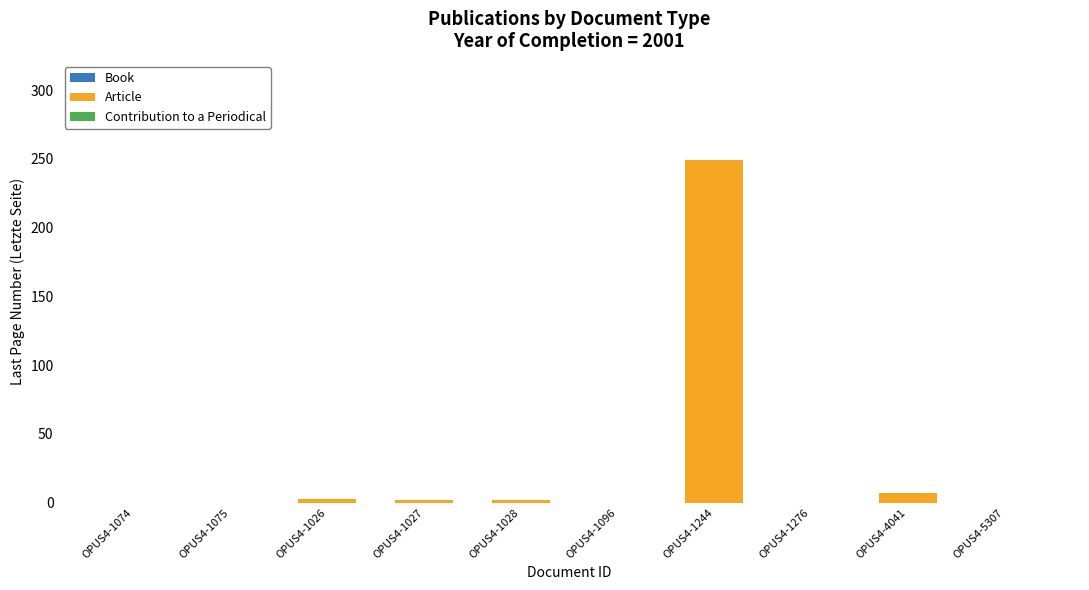

What is the greatest value displayed?

249